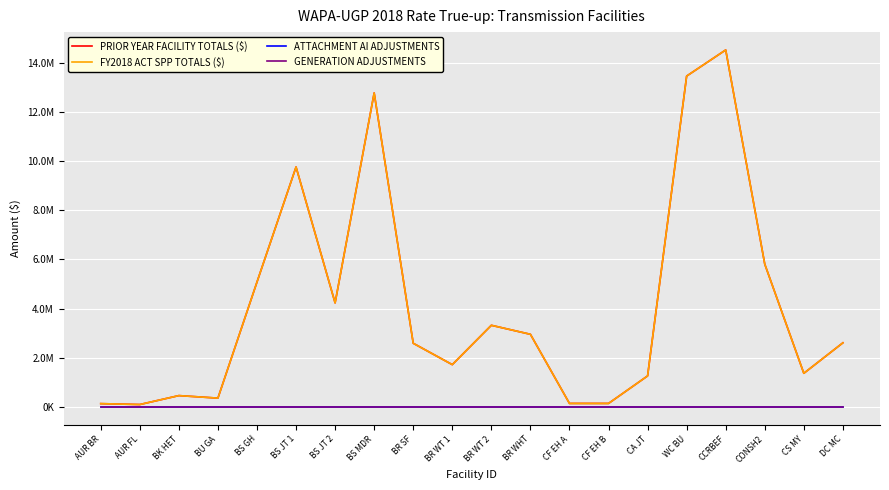

Is this an area chart (filled region under the line)?

No